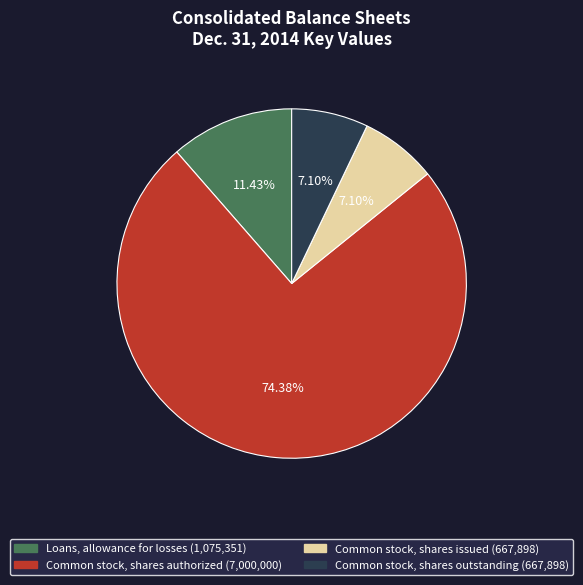

Approximately how many times larger is the value at Loans, allowance for losses compared to Common stock, shares outstanding?

1.6